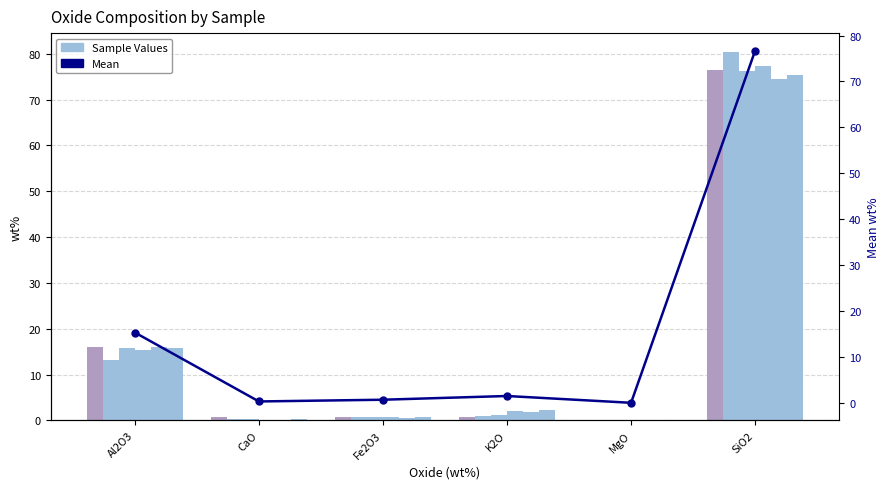

Reading left to right, transcribe all the data shown in this chart.

M1-11-107-01: 16.1	0.8	0.8	0.6	0.1	76.4
M1-11-107-02: 13.1	0.3	0.6	0.9	0.0	80.5
M1-11-107-03: 15.8	0.2	0.8	1.2	0.0	76.2
M1-11-107-04: 15.3	0.1	0.7	2.0	0.0	77.4
M1-11-107-05: 15.9	0.2	0.5	1.9	0.0	74.4
M1-11-107-06: 15.8	0.3	0.6	2.3	0.0	75.3